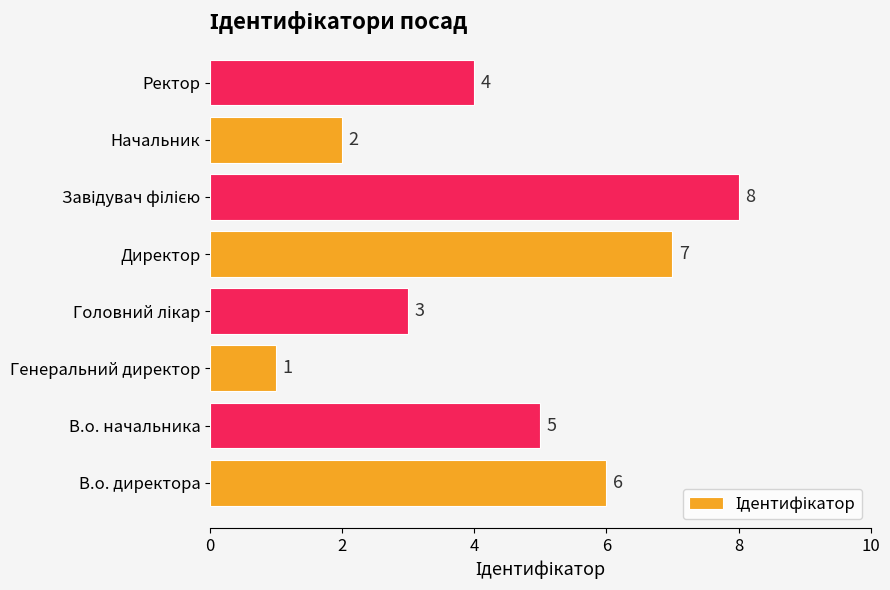

True or false: the data shows 6 at Ректор.

False